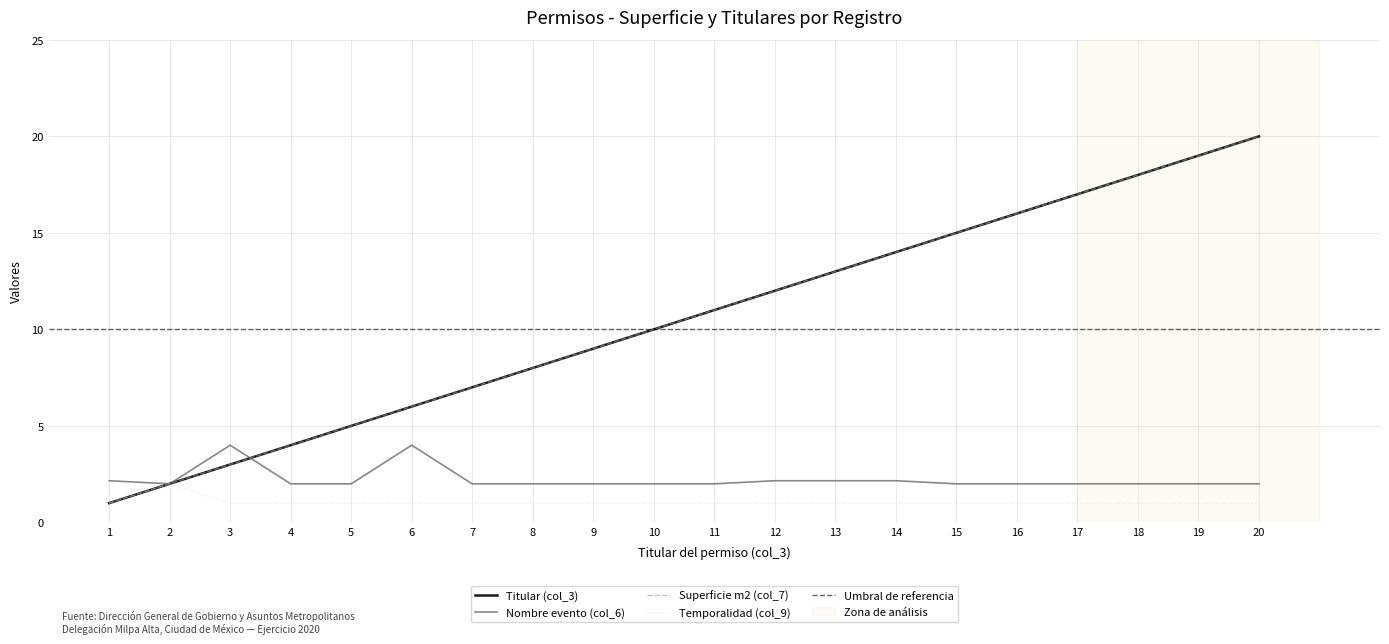

Reading left to right, what are all the values shown in this chart?

Titular (col_3): 1.0	2.0	3.0	4.0	5.0	6.0	7.0	8.0	9.0	10.0	11.0	12.0	13.0	14.0	15.0	16.0	17.0	18.0	19.0	20.0
Nombre evento (col_6): 2.2	2.0	4.0	2.0	2.0	4.0	2.0	2.0	2.0	2.0	2.0	2.2	2.2	2.2	2.0	2.0	2.0	2.0	2.0	2.0
Superficie m2 (col_7): 1.0	2.0	3.0	4.0	5.0	6.0	7.0	8.0	9.0	10.0	11.0	12.0	13.0	14.0	15.0	16.0	17.0	18.0	19.0	20.0
Temporalidad (col_9): 1.0	2.0	1.0	1.0	1.0	1.0	1.0	1.0	1.0	1.0	1.0	1.0	1.0	1.0	1.0	1.0	1.0	1.0	1.0	1.0